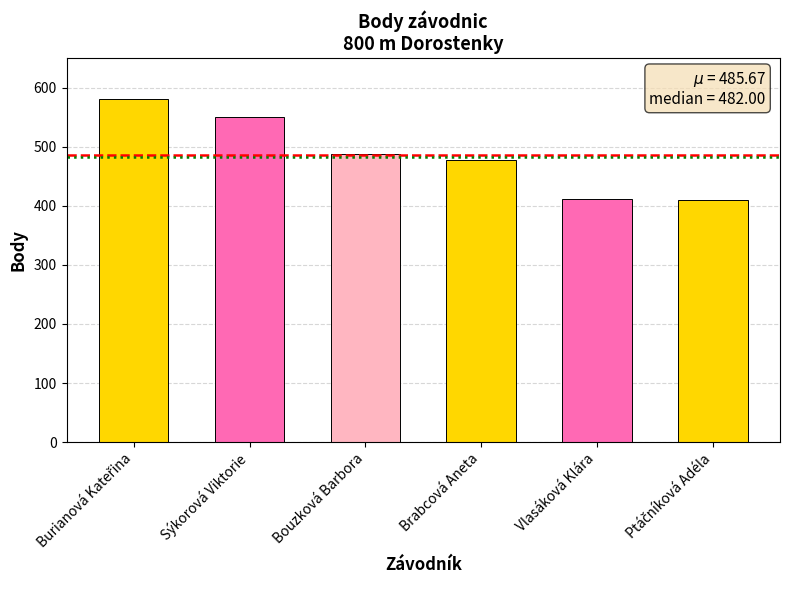

What is the value of the 4th bar from the left?

477